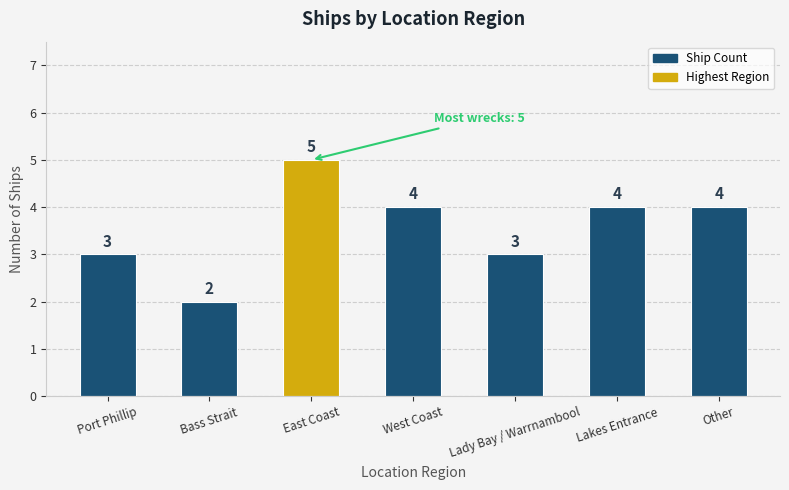

Reading left to right, extract all data points from this chart.

Port Phillip=3	Bass Strait=2	East Coast=5	West Coast=4	Lady Bay / Warrnambool=3	Lakes Entrance=4	Other=4